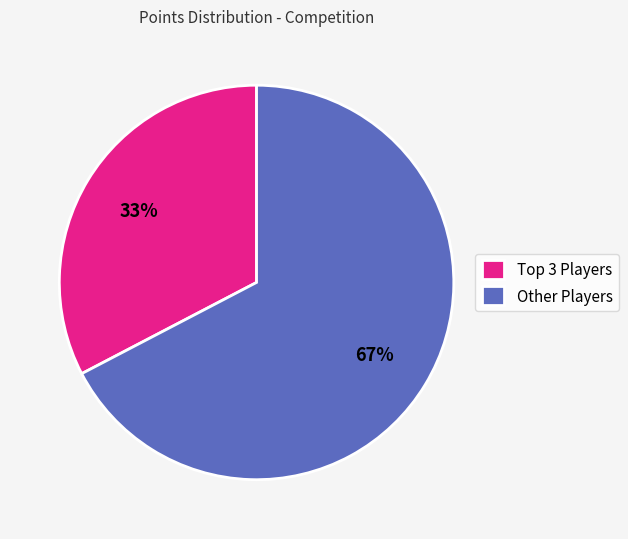

Which category accounts for the majority?

Other Players